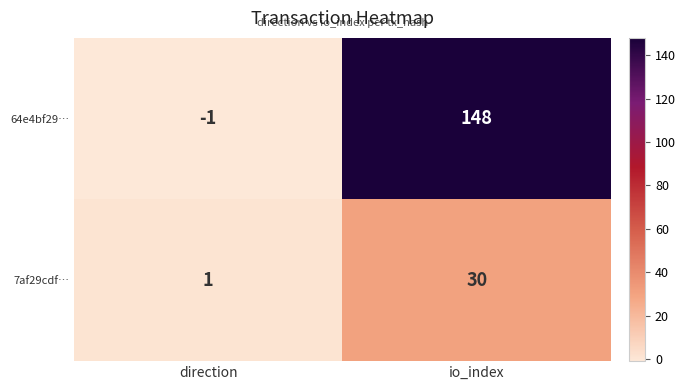

What value does the 64e4bf29… series have at io_index, to the nearest 50?

150